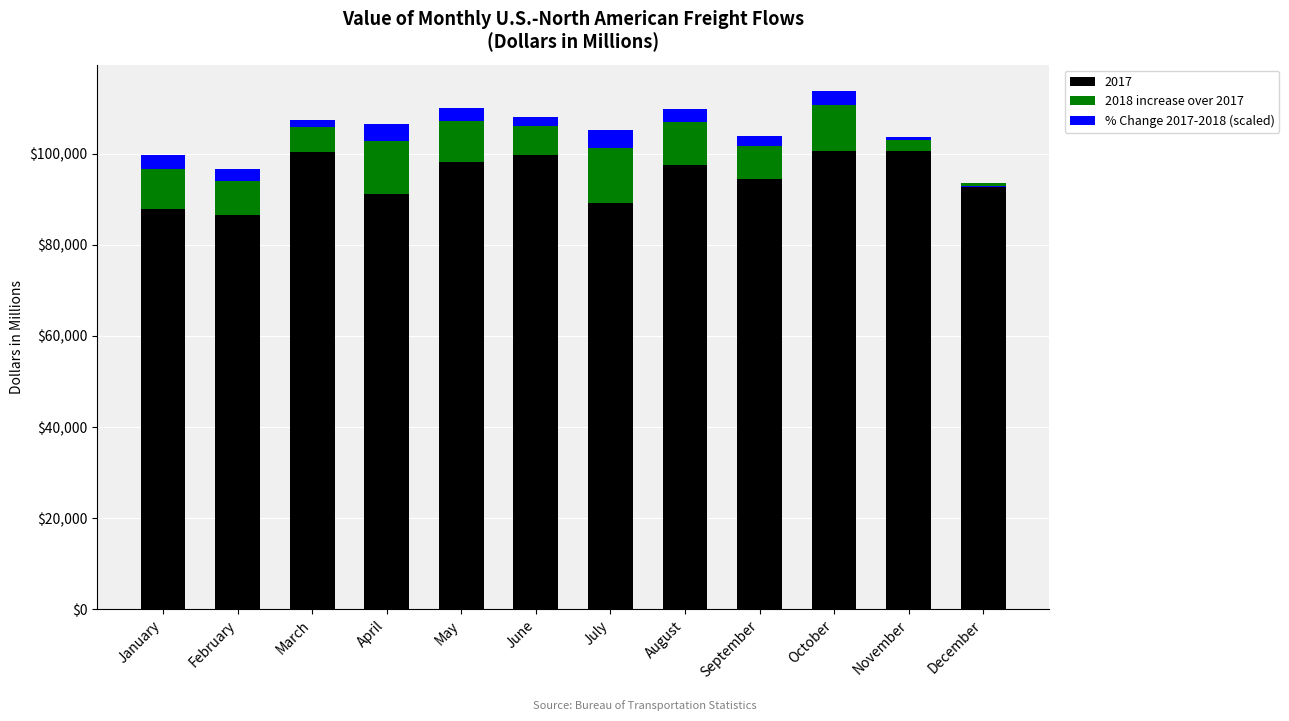

How many values in the 2018 increase over 2017 series exceed 8687?

6